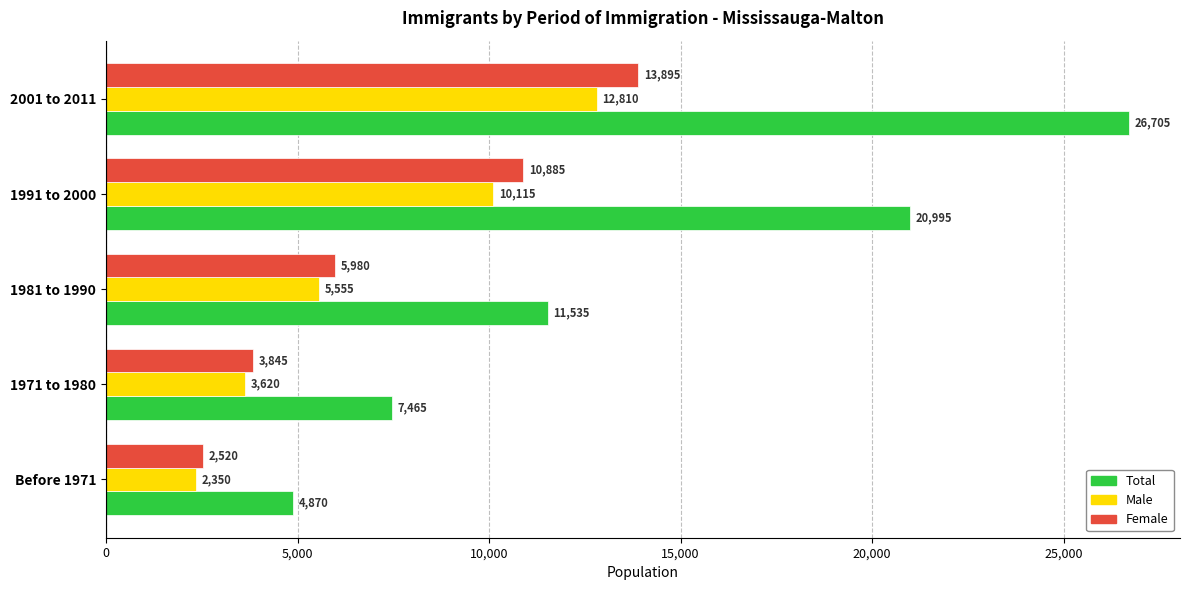

What is the approximate value of Total at 1991 to 2000?

20995